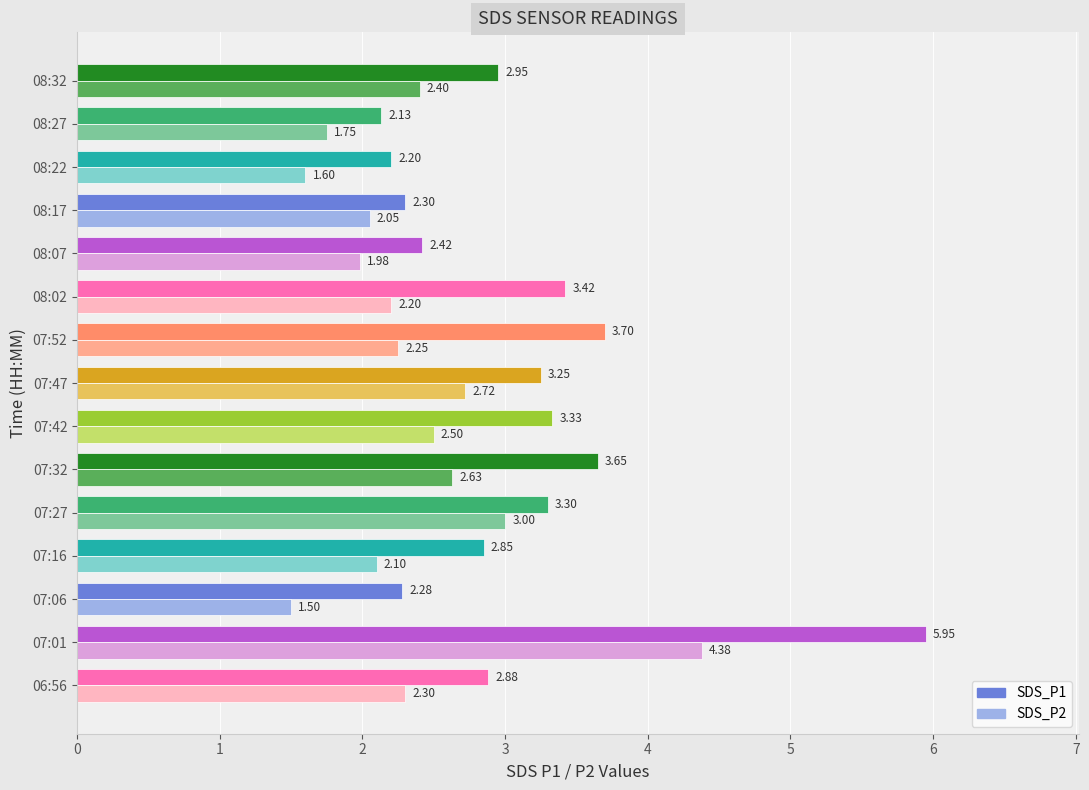

At which label is SDS_P1 closest to 4?

07:52